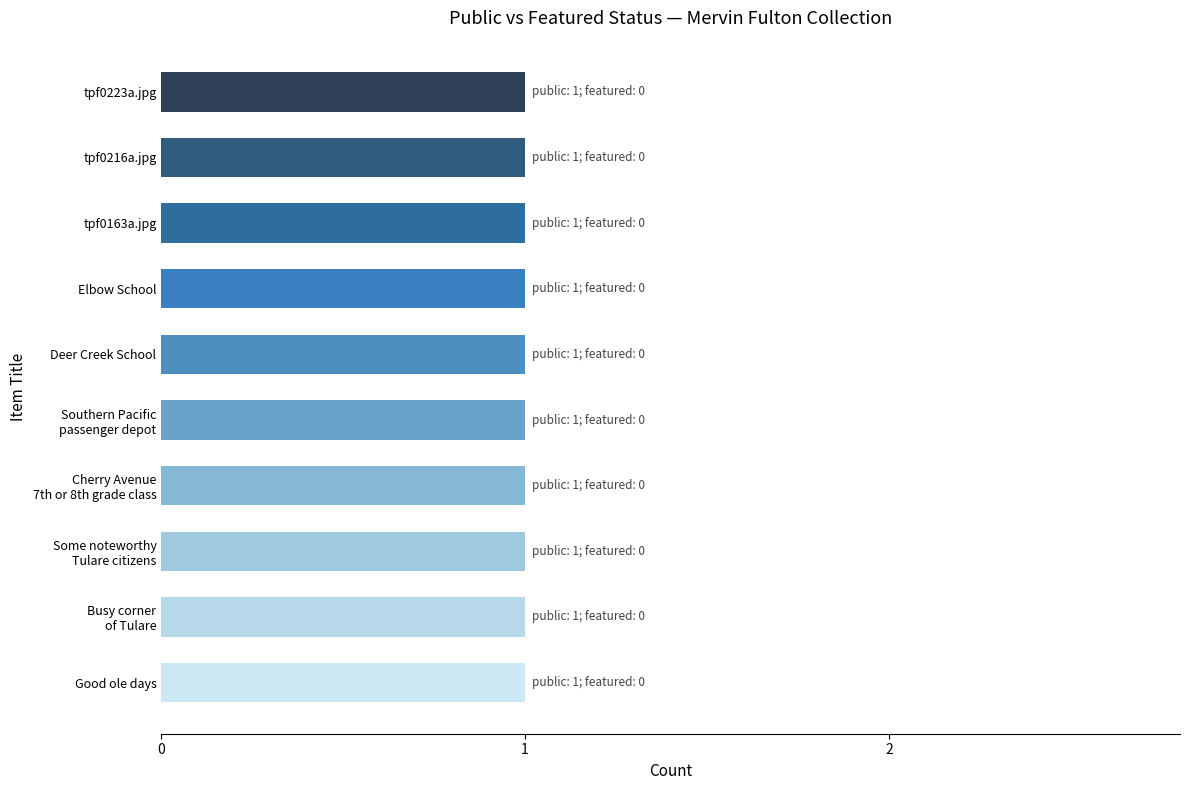

Between Deer Creek School and Good ole days, which series saw the biggest shift?

public